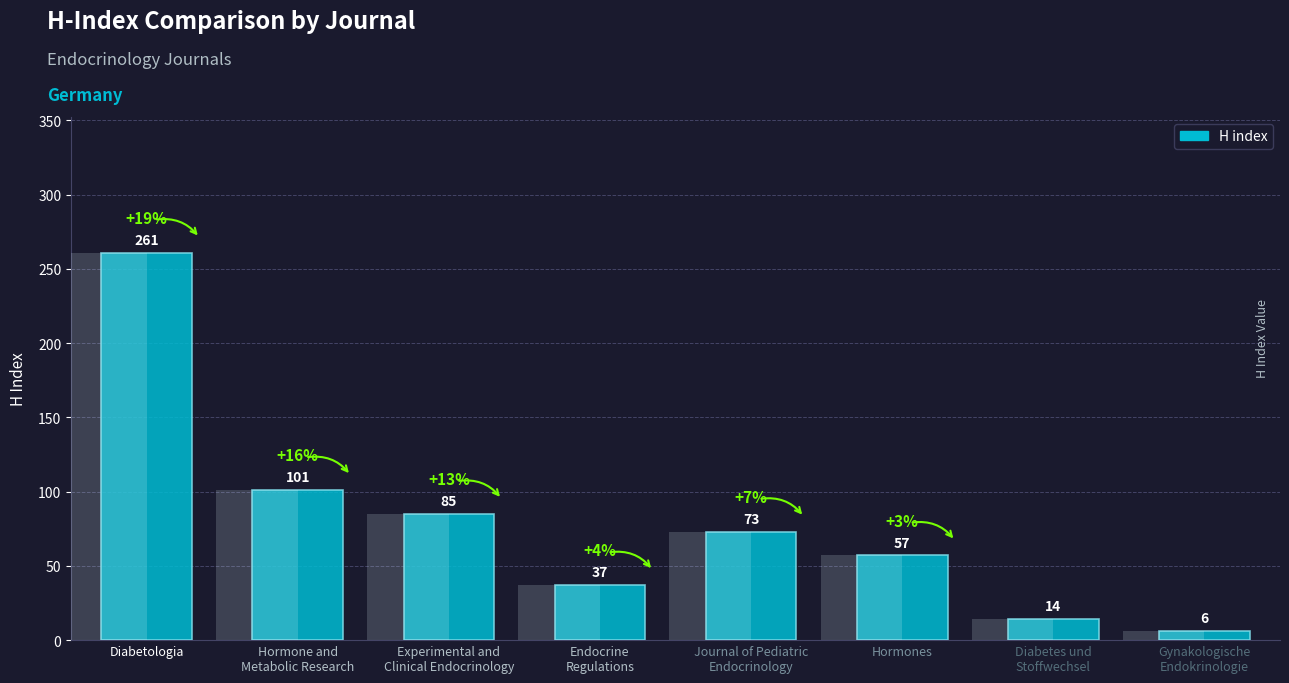

Rank the categories by value from highest to lowest.

Diabetologia, Hormone and
Metabolic Research, Experimental and
Clinical Endocrinology, Journal of Pediatric
Endocrinology, Hormones, Endocrine
Regulations, Diabetes und
Stoffwechsel, Gynakologische
Endokrinologie